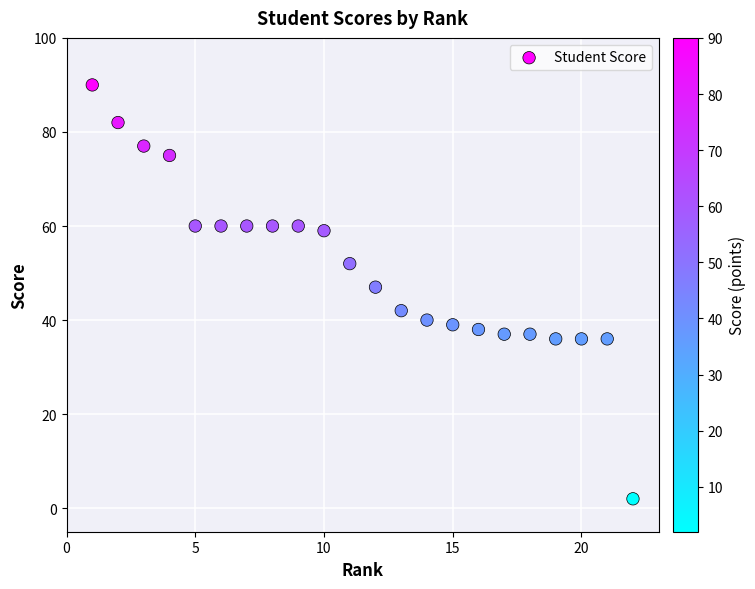

What is the range of Y values (max minus min)?

88